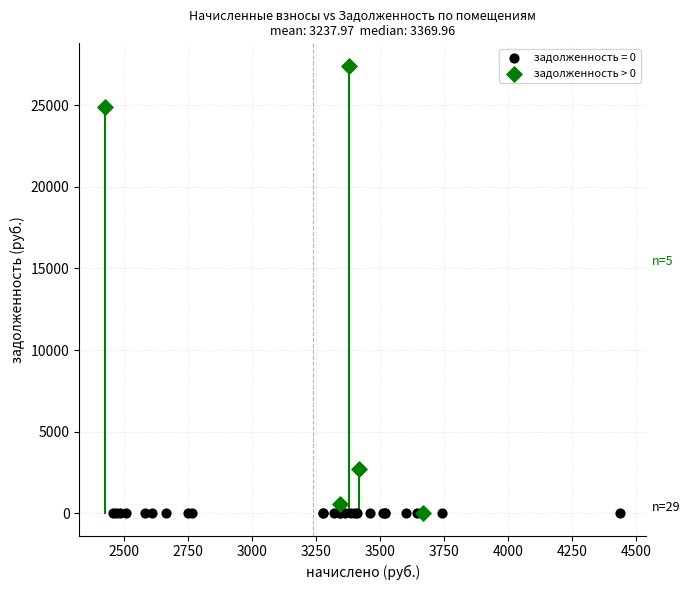

Which series reaches the maximum Y coordinate?

задолженность > 0